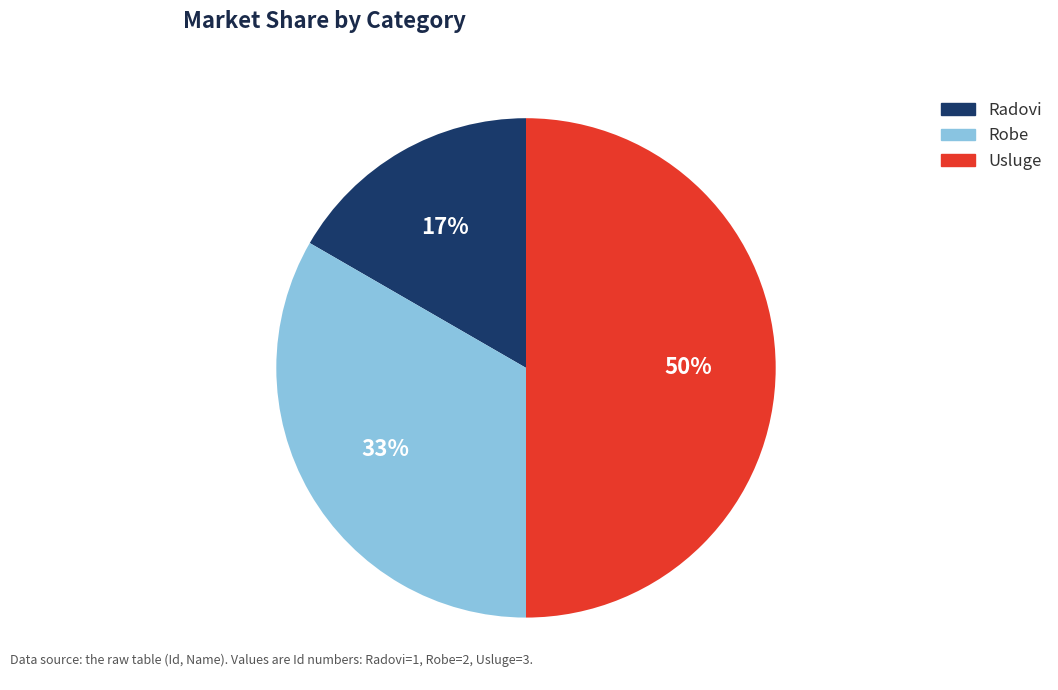

Which slice is the smallest?

Radovi